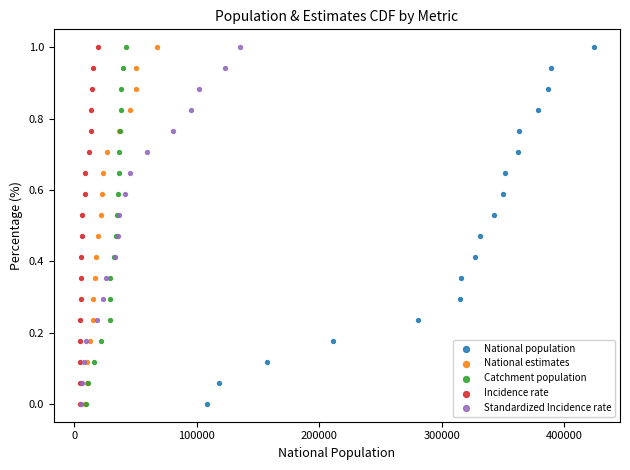

What are all the series names shown in the legend?

National population, National estimates, Catchment population, Incidence rate, Standardized Incidence rate